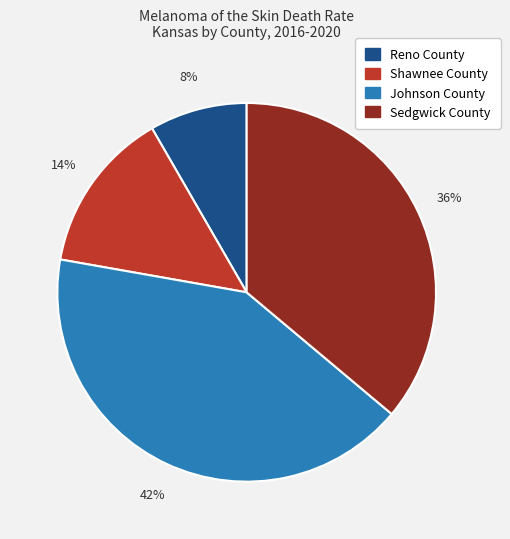

Rank the categories by value from lowest to highest.

Reno County, Shawnee County, Sedgwick County, Johnson County